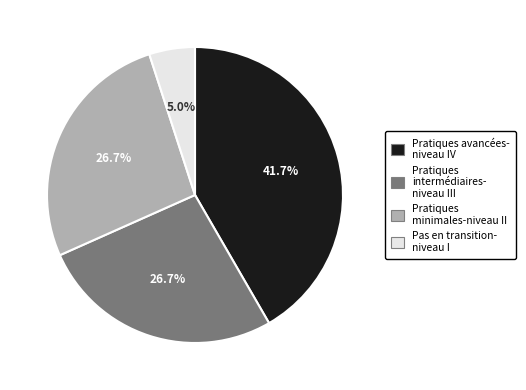

Is there any slice that represents more than half of the pie?

No